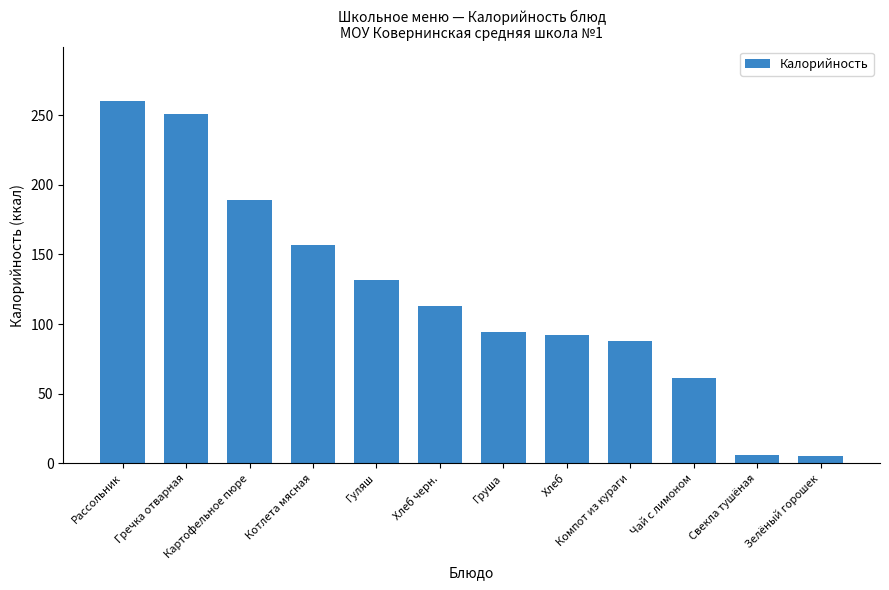

What is the difference between the values at Хлеб черн. and Гречка отварная?

137.5